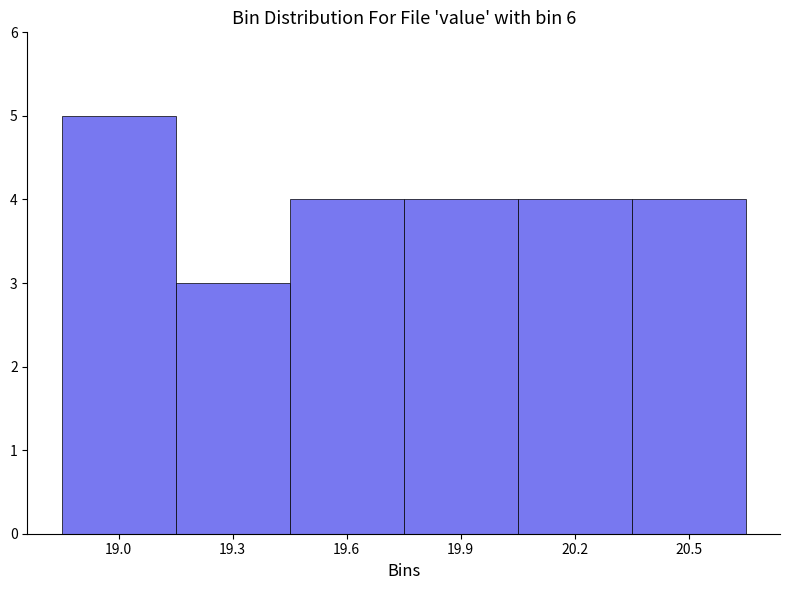

Reading right to left, transcribe all the data shown in this chart.

20.5=4	20.2=4	19.9=4	19.6=4	19.3=3	19.0=5